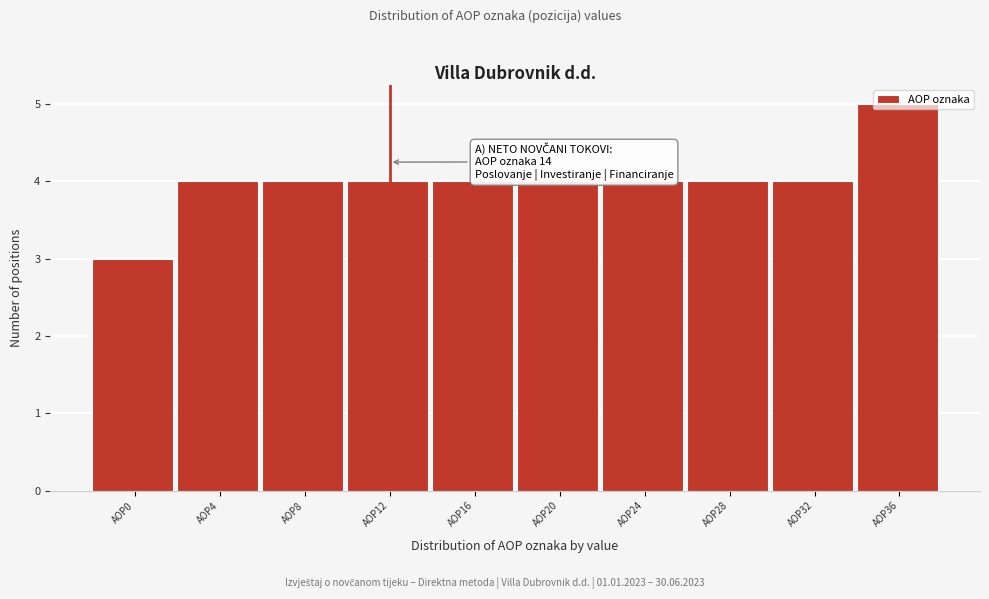

What is the average value?

4